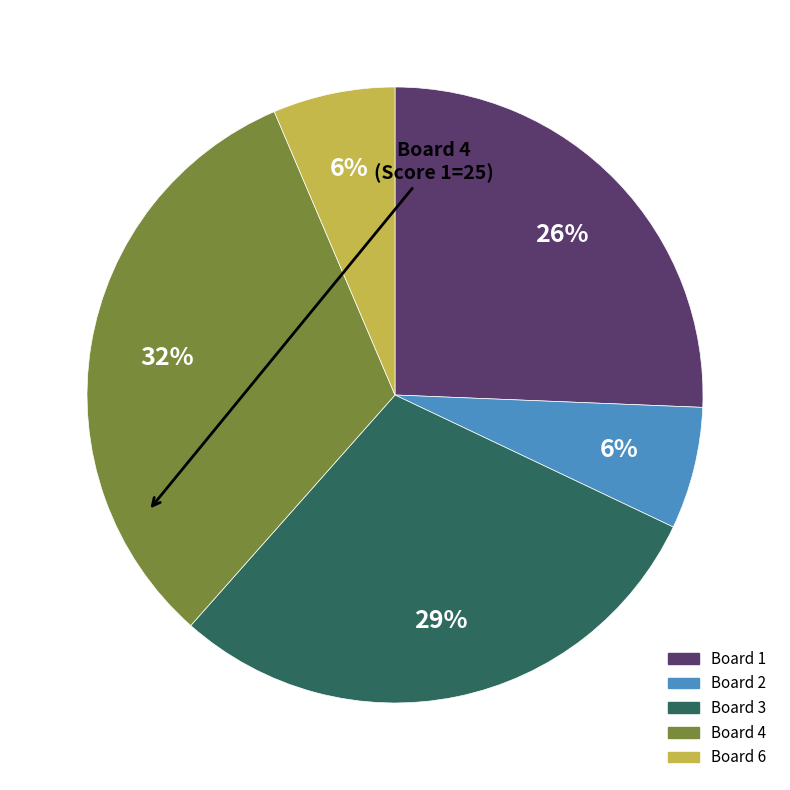

Count the number of slices in the pie.

5